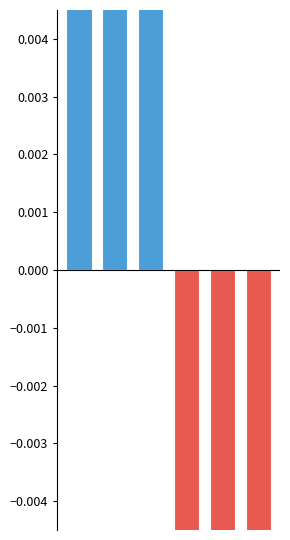

Between 1 and 3, which is larger?

1